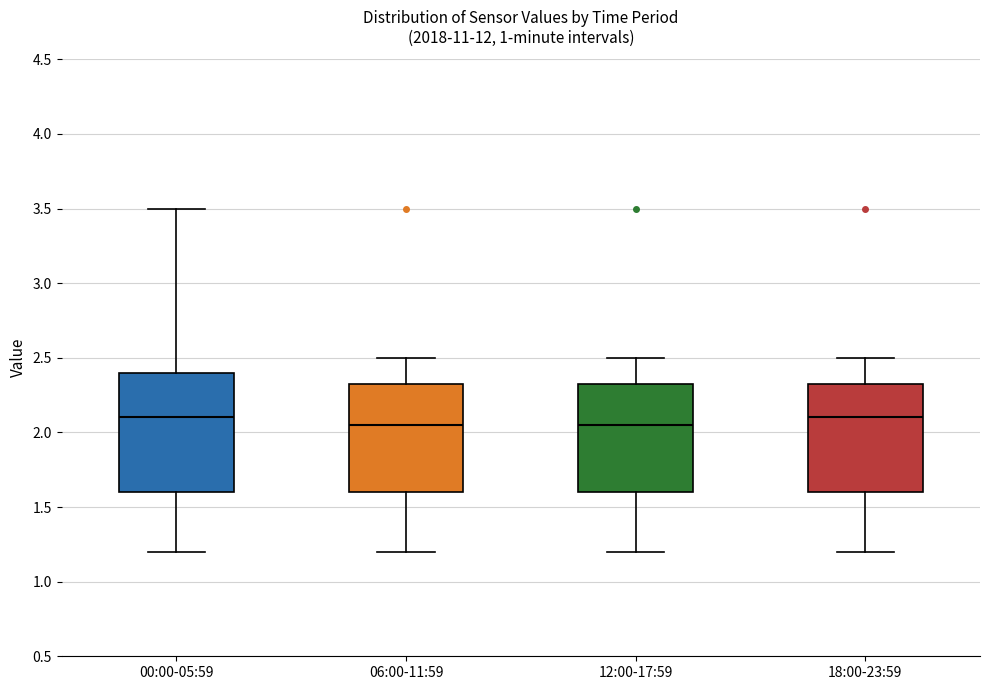

Reading left to right, transcribe this box plot: for each box, give where its median line is, the range the box spans, and where its two whiskers end, as read against the y-axis. The values are not printed on the chart, so give them approximately, as read against the axis.

00:00-05:59: median 2.10, box 1.60 to 2.40, whiskers 1.20 to 3.50
06:00-11:59: median 2.05, box 1.60 to 2.35, whiskers 1.20 to 2.50
12:00-17:59: median 2.05, box 1.60 to 2.35, whiskers 1.20 to 2.50
18:00-23:59: median 2.10, box 1.60 to 2.35, whiskers 1.20 to 2.50